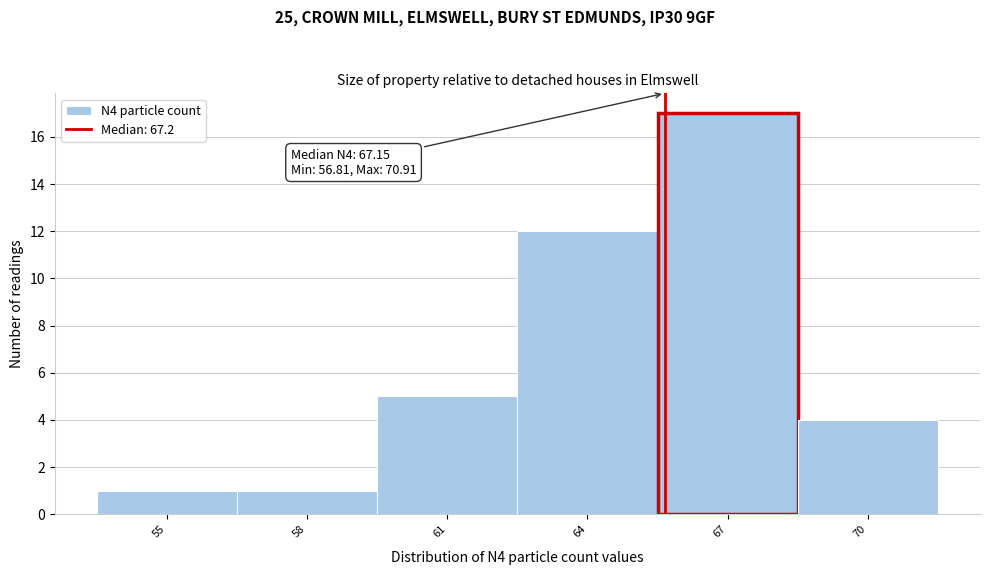

Reading right to left, what are all the values shown in this chart?

4	17	12	5	1	1